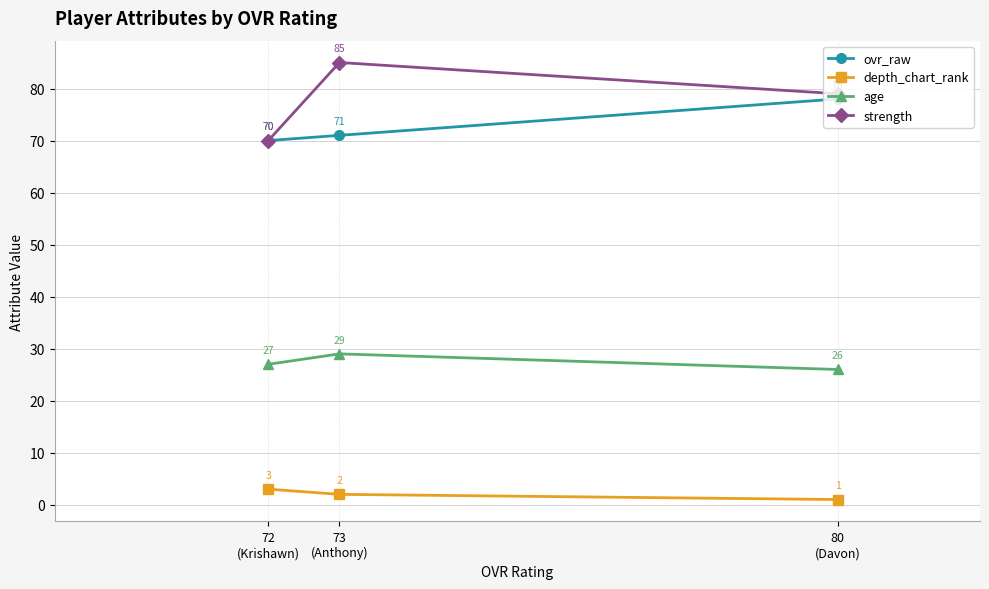

At which label does depth_chart_rank first exceed 2?

72
(Krishawn)